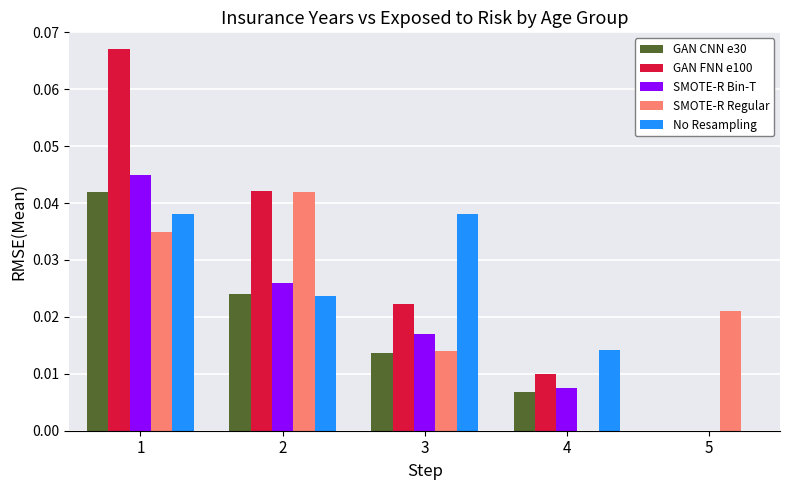

The value of GAN FNN e100 at 1 is 0.0. True or false?

False